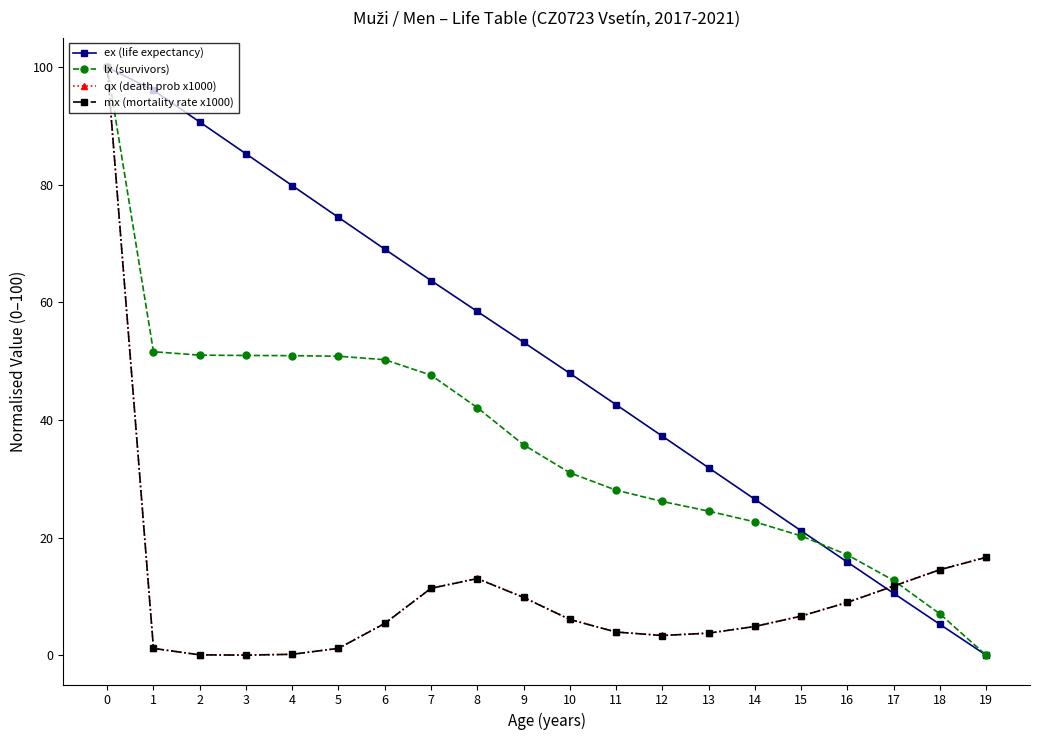

How many data points in qx (death prob x1000) are above 6?

10